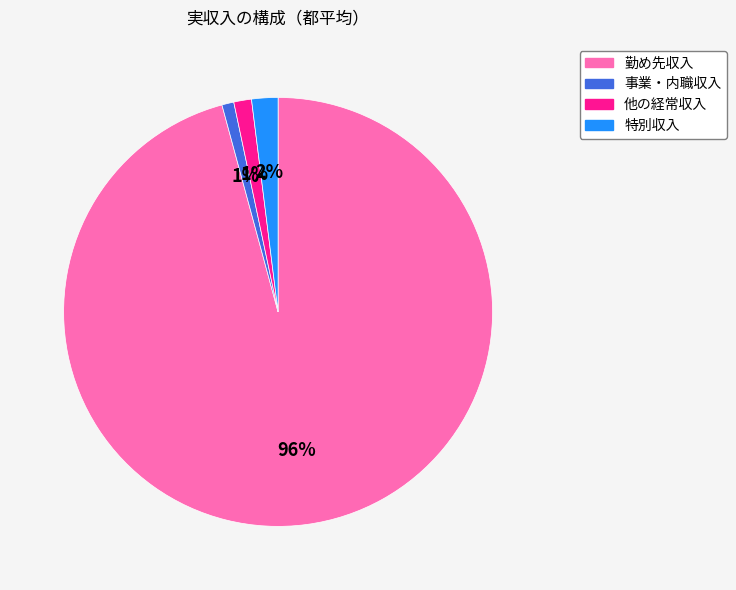

To the nearest percent, what percentage of the pie is 勤め先収入?

96%